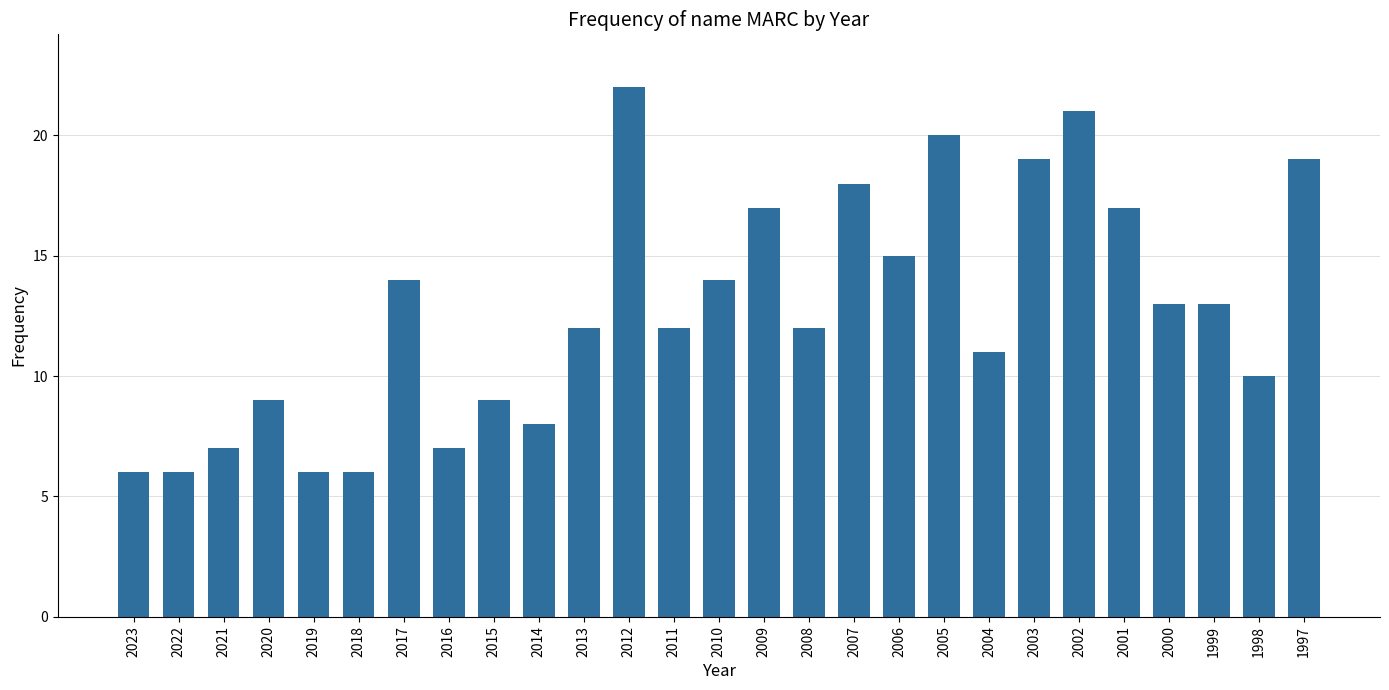

Which has a higher value, 2004 or 2023?

2004